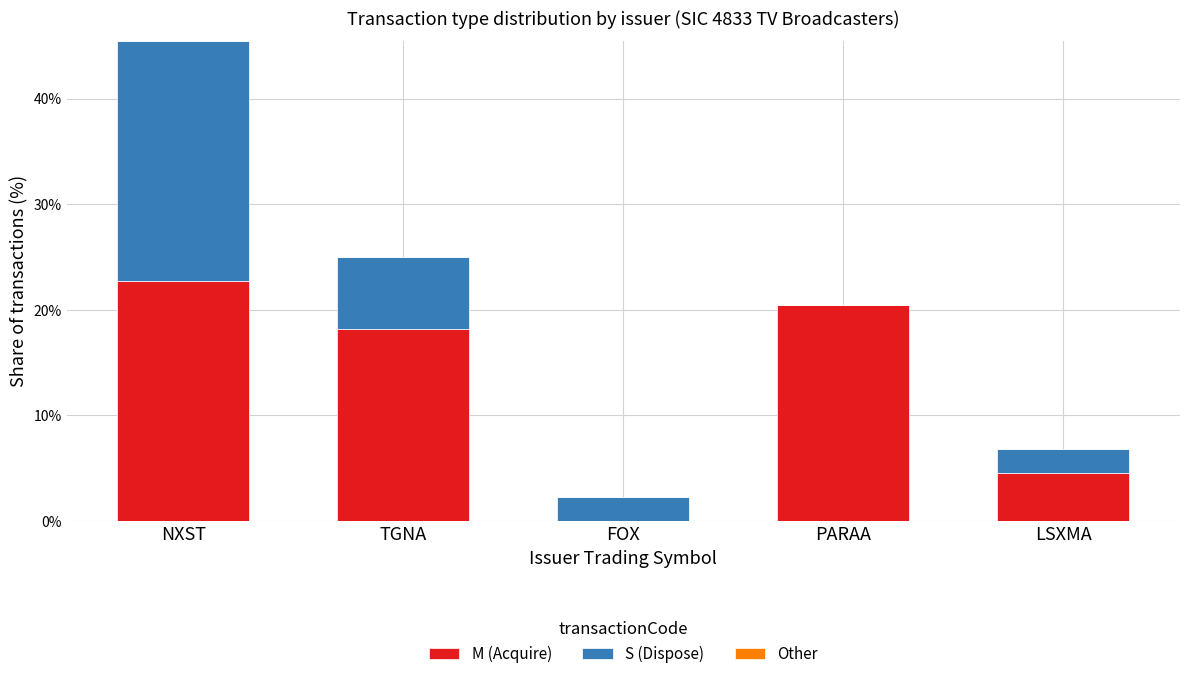

Reading right to left, transcribe the values for M (Acquire).

LSXMA=4.5	PARAA=20.5	FOX=0.0	TGNA=18.2	NXST=22.7